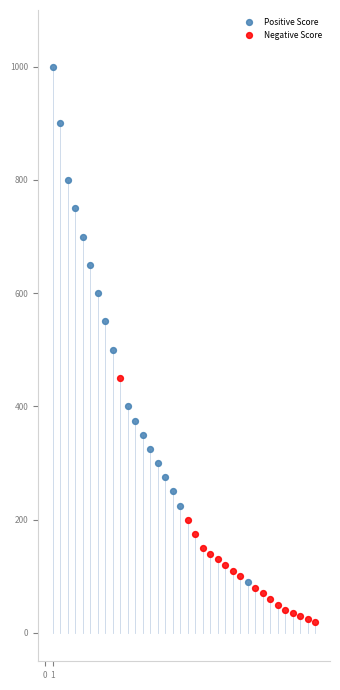

Which series contains the lowest Y value?

Negative Score